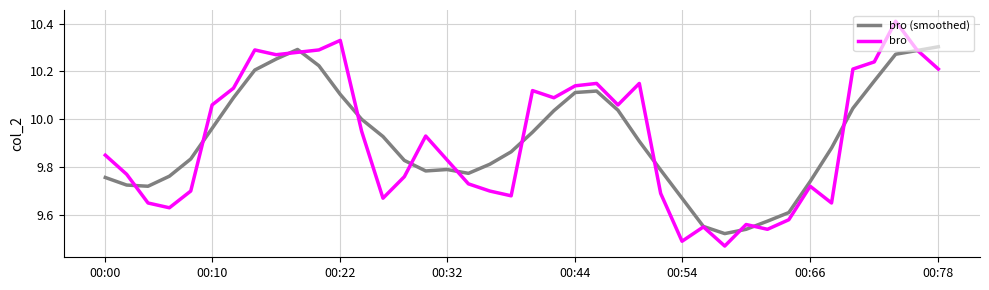

Rank the series by their maximum value, from highest to lowest.

bro, bro (smoothed)